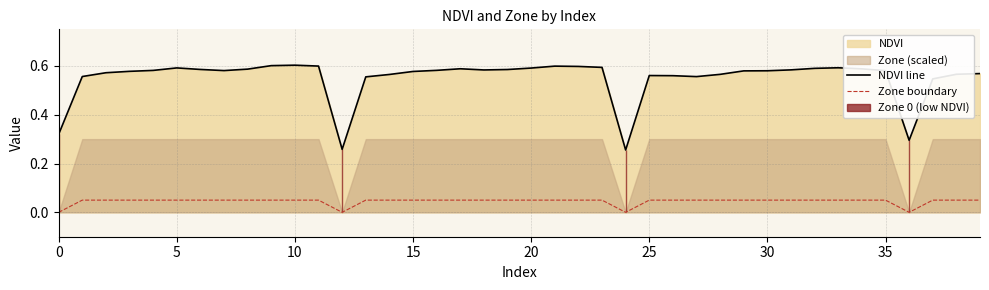

True or false: Zone boundary and NDVI line cross at least once.

False